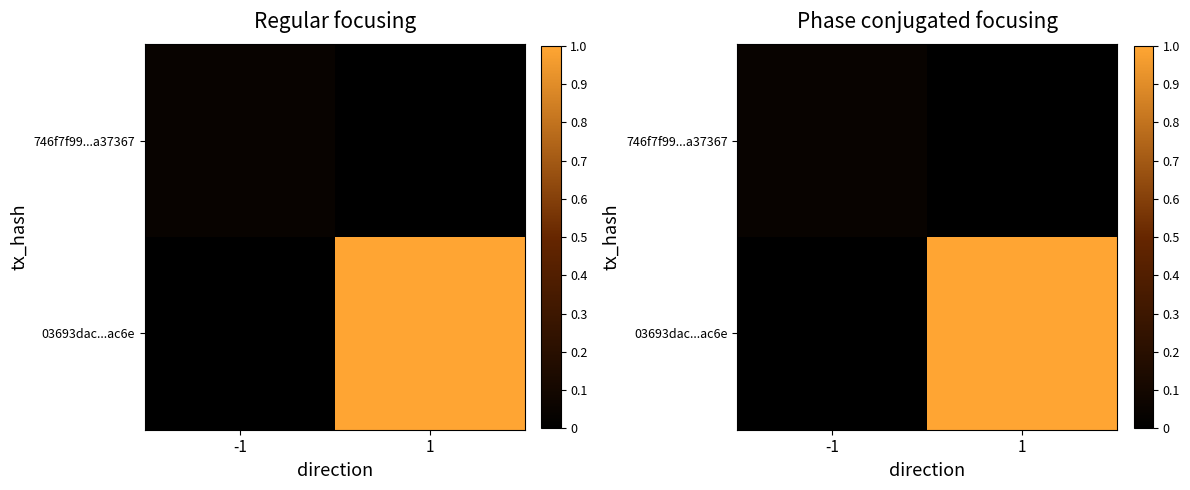

Count the number of categories in the chart.

2